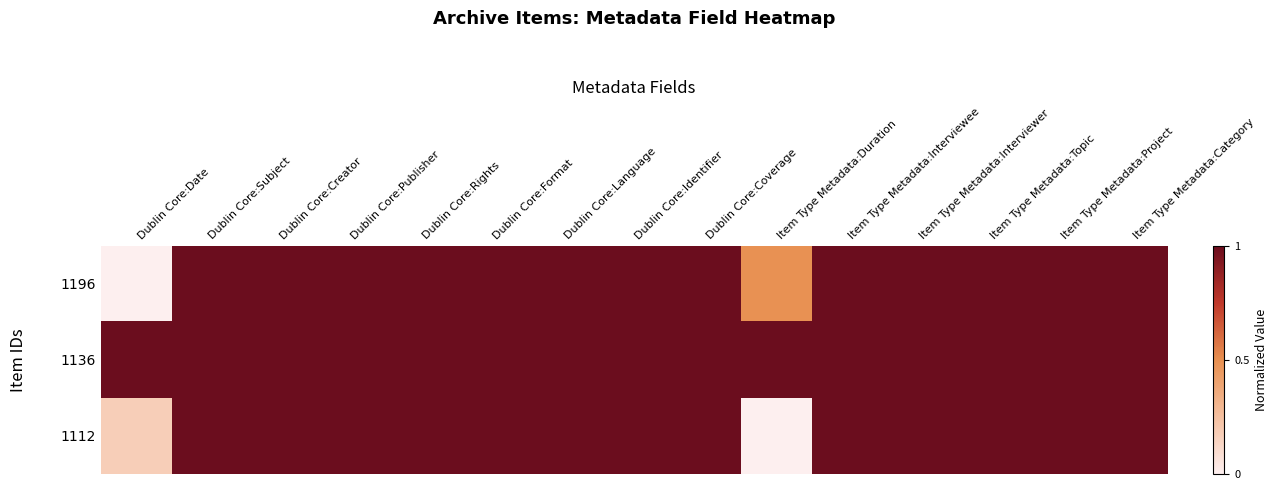

Rank the series by their average value, from highest to lowest.

1136, 1196, 1112